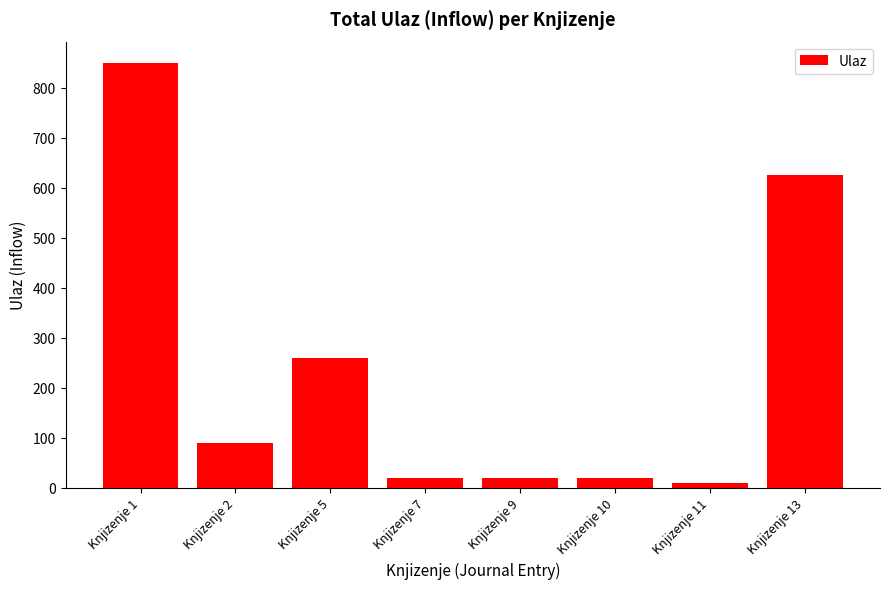

What is the difference between the second highest and second lowest values?

605